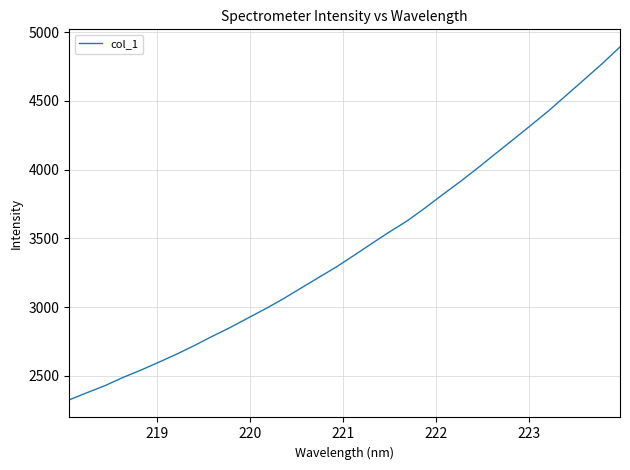

What is the smallest value displayed?

2324.5